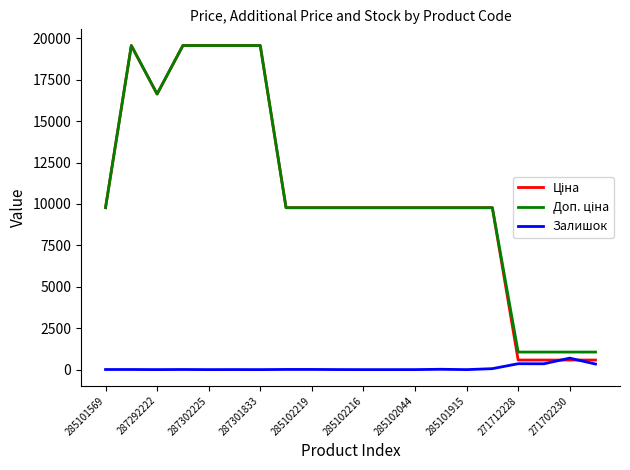

At how many categories does at least one series exceed 1982?

16